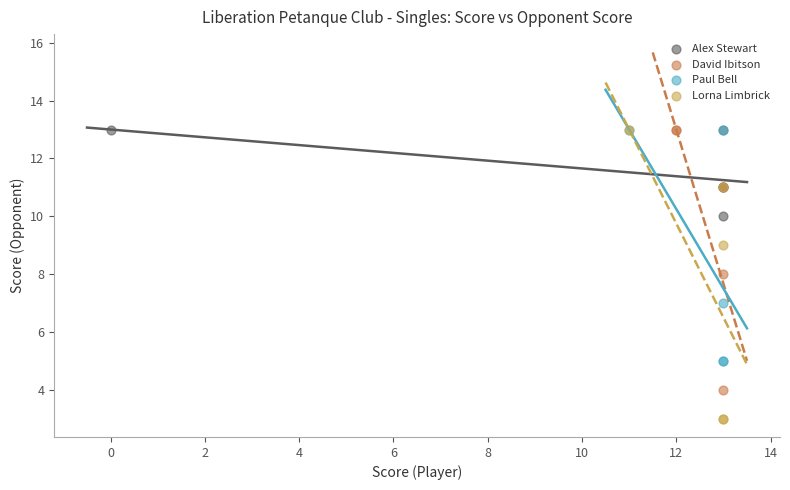

Which series contains the lowest Y value?

Lorna Limbrick